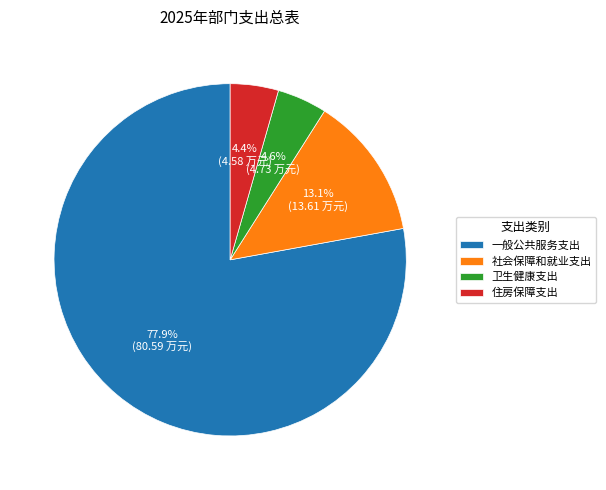

Combined, do 卫生健康支出 and 一般公共服务支出 account for over 50%?

Yes